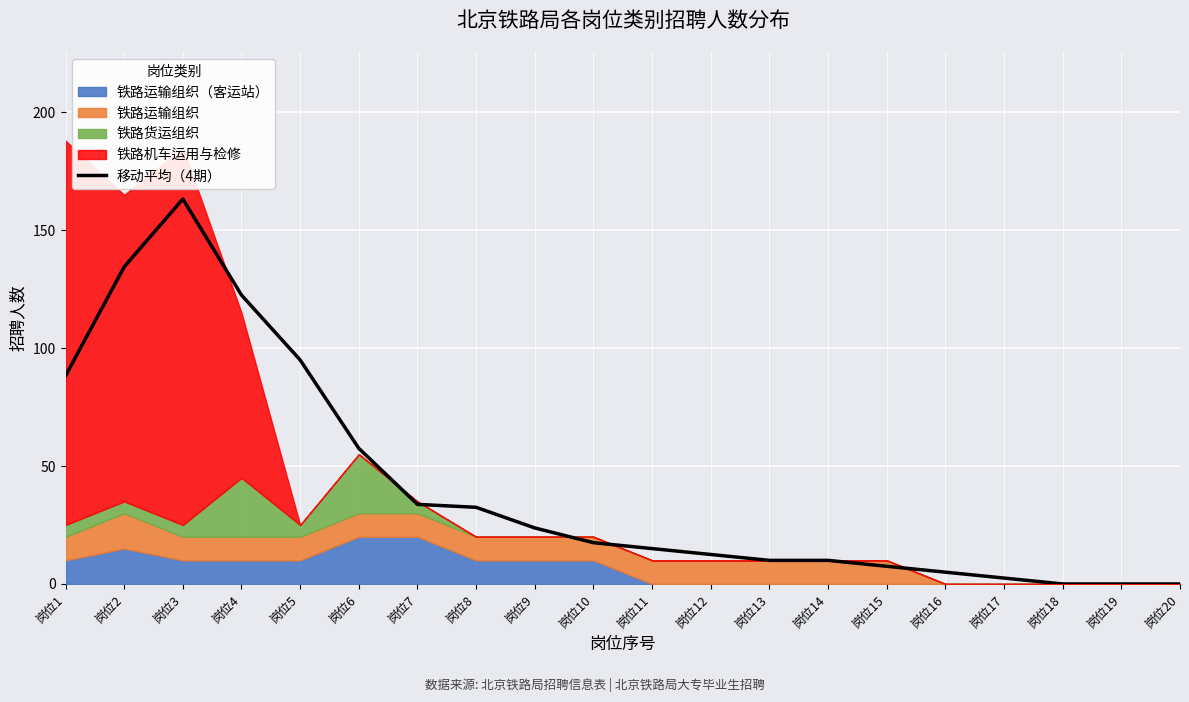

What is the value of the 7th point from the left?

33.8